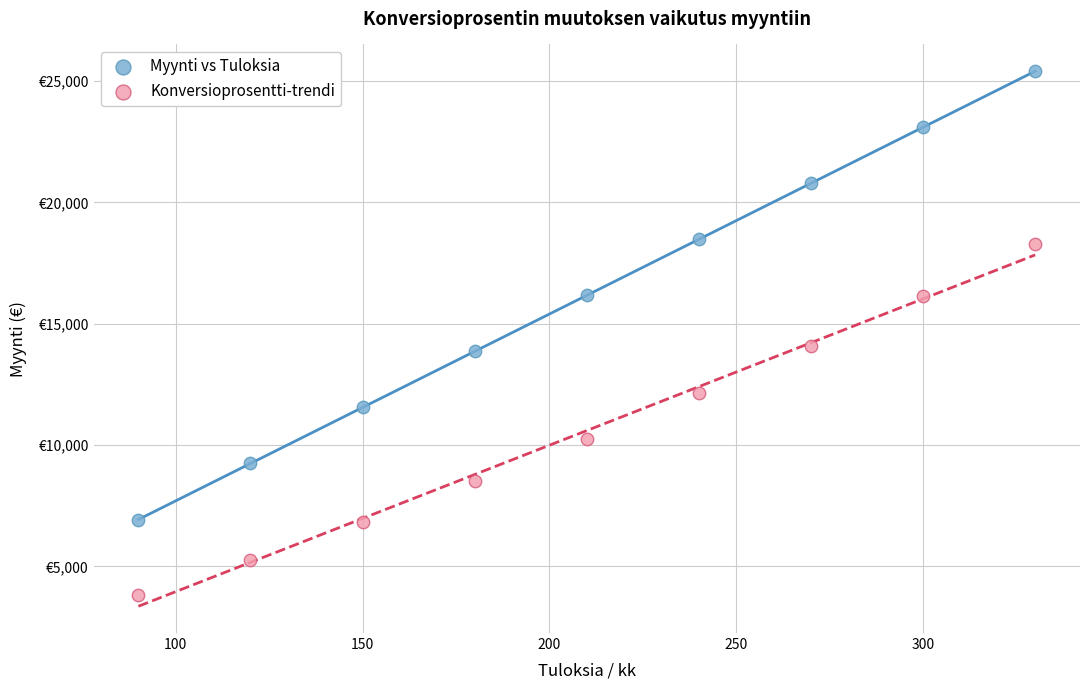

Which series reaches the maximum Y coordinate?

Myynti vs Tuloksia